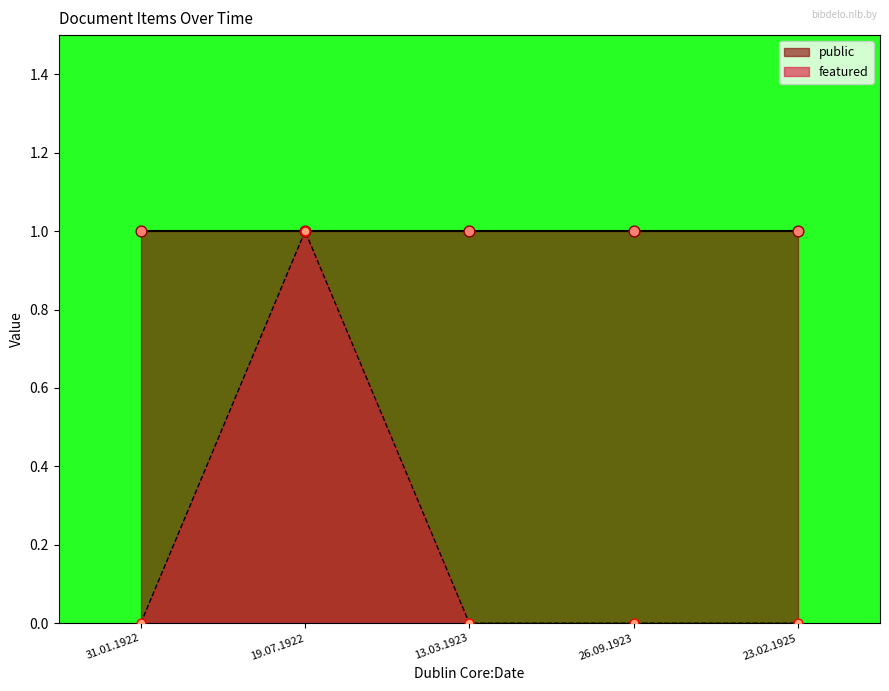

Is the value of featured at 23.02.1925 greater than the value of public at 19.07.1922?

No